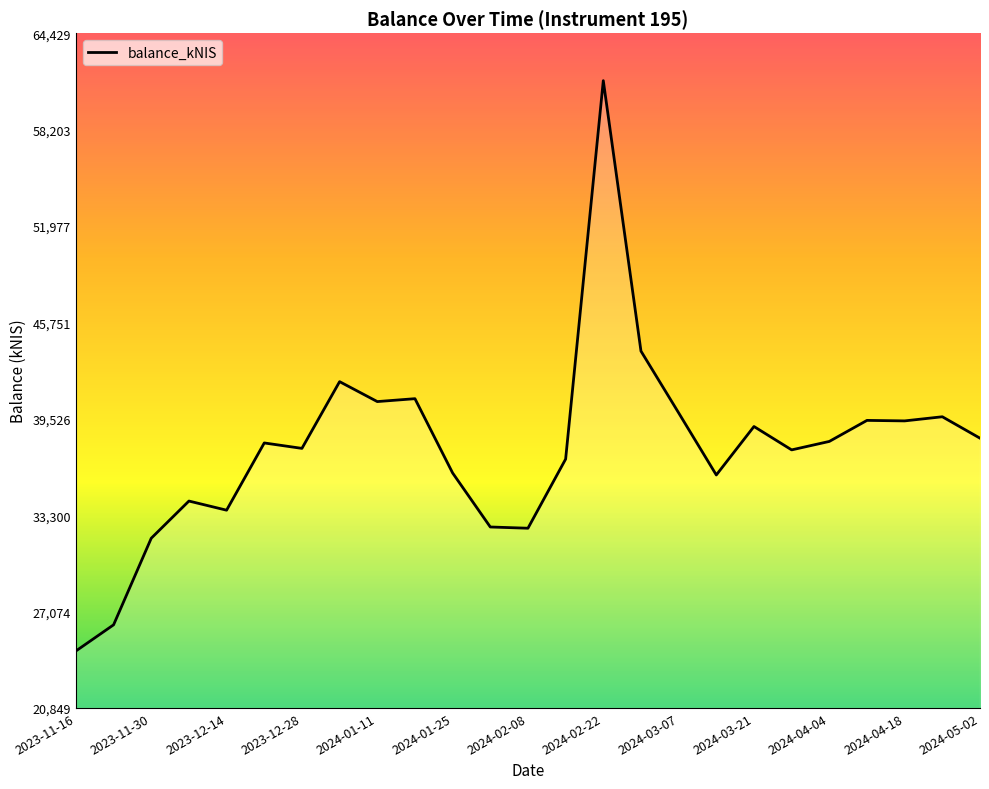

What is the greatest value displayed?

61360.6